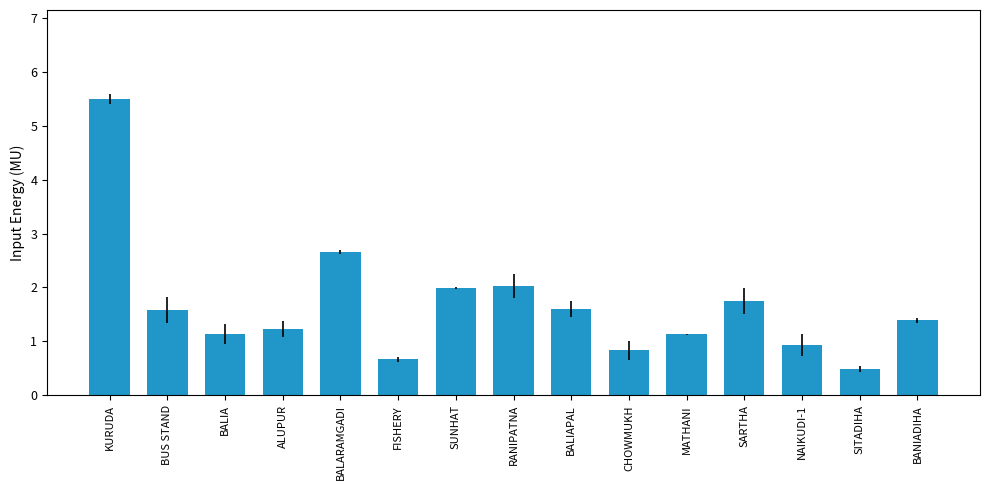

At which label does the data first exceed 1?

KURUDA